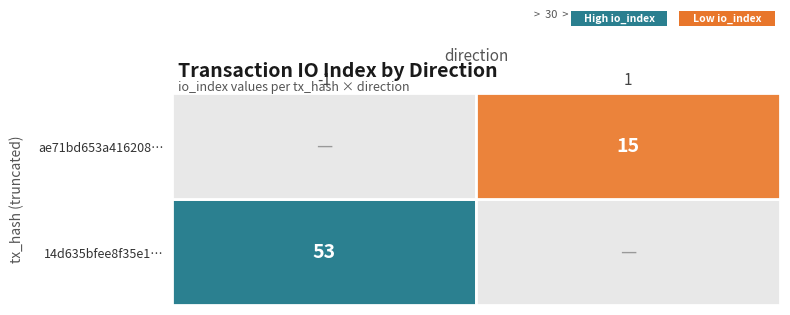

Reading left to right, list all the values displayed in this chart.

14d635bfee8f35e1…: -1	53
ae71bd653a416208…: 1	15